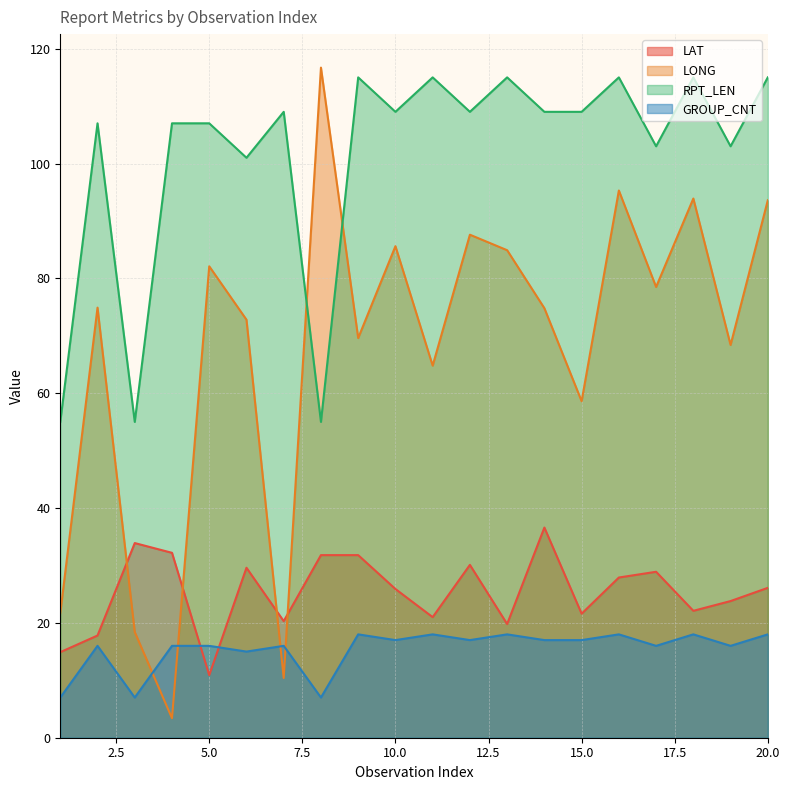

At which category does RPT_LEN reach its first local valley?

3